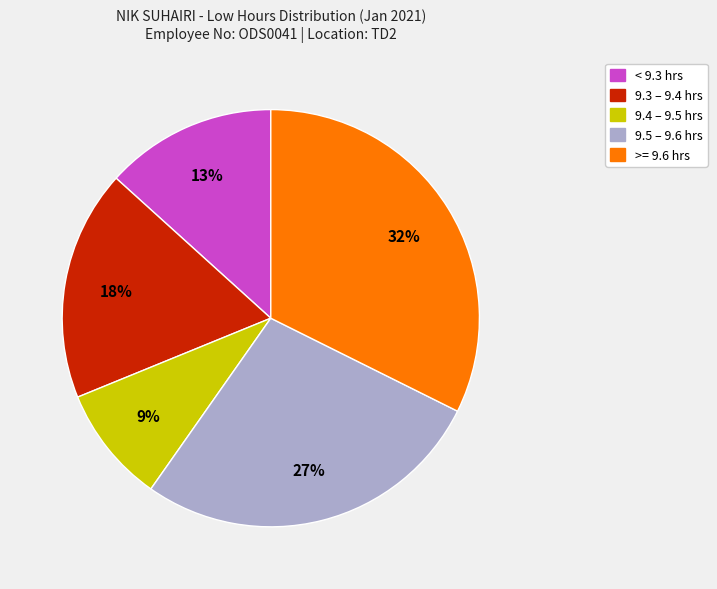

To the nearest percent, what is the average slice percentage?

20%